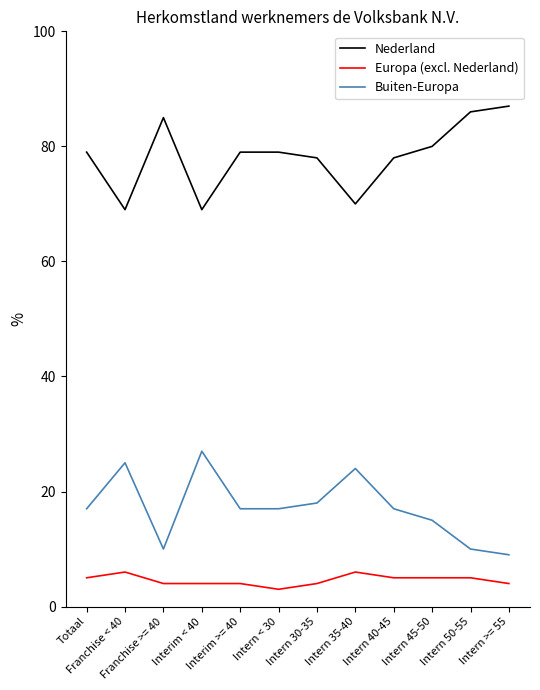

What is the lowest value of the Nederland series?

69